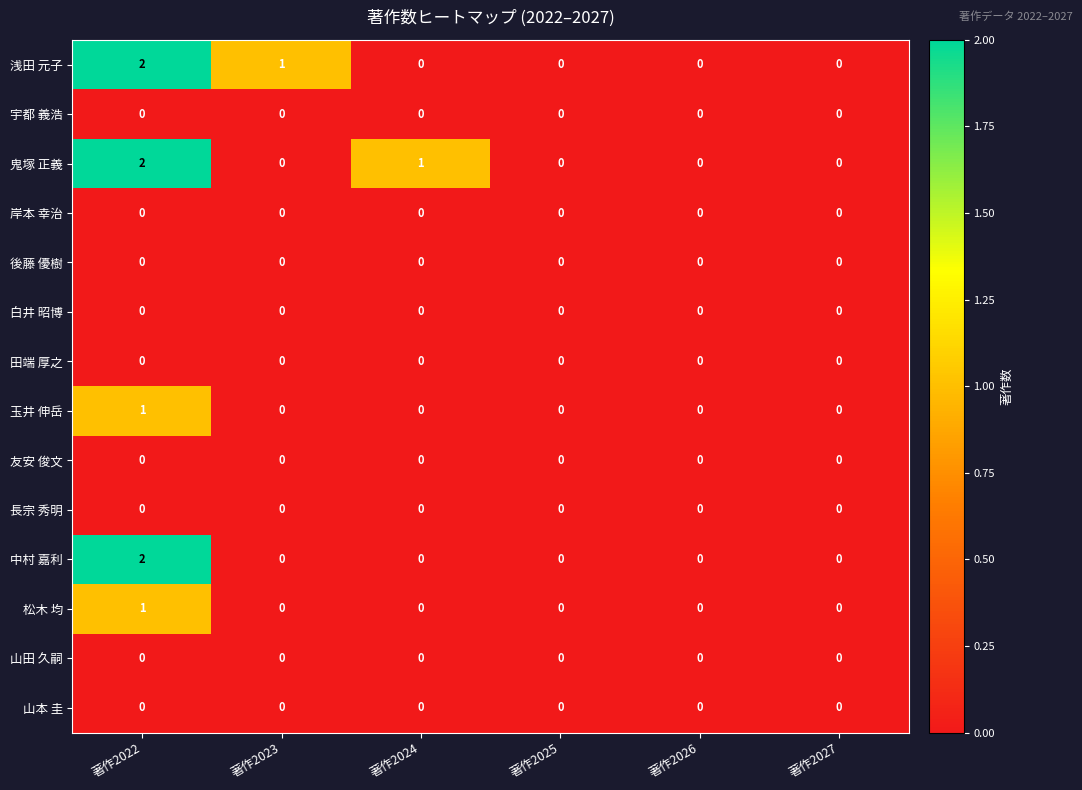

True or false: 後藤 優樹 has a value of 0 at 著作2023.

True